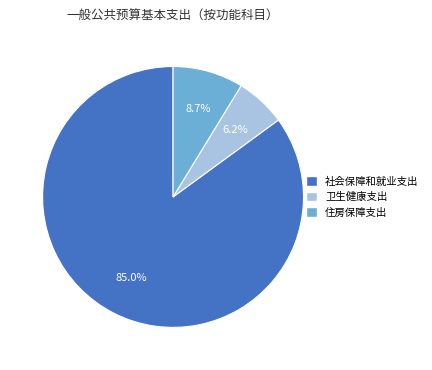

Which slice is the largest?

社会保障和就业支出